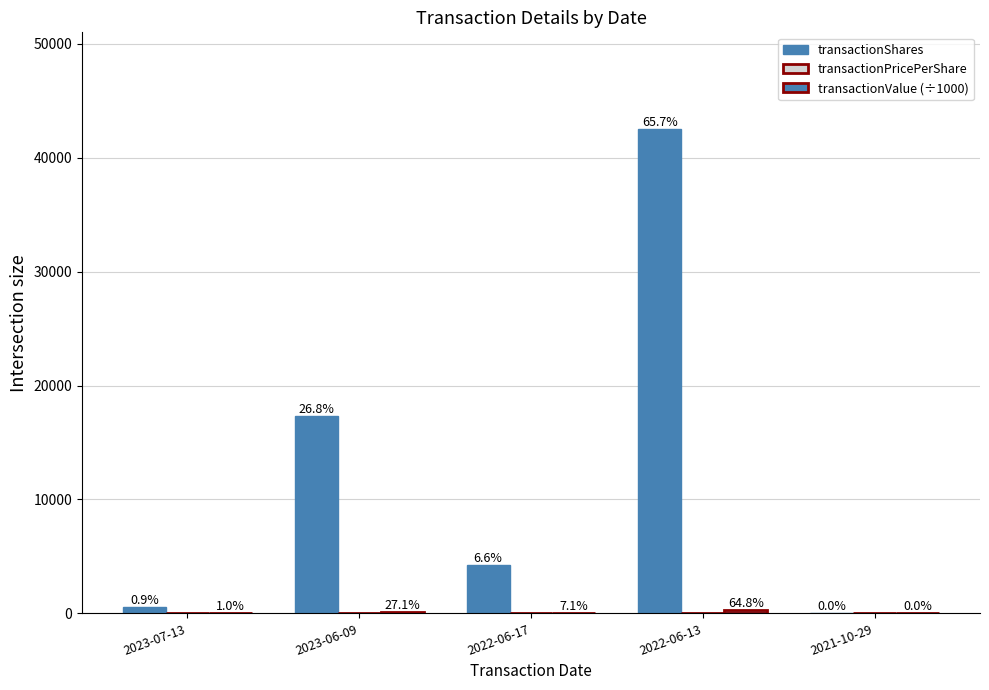

Does the chart contain stacked bars?

No